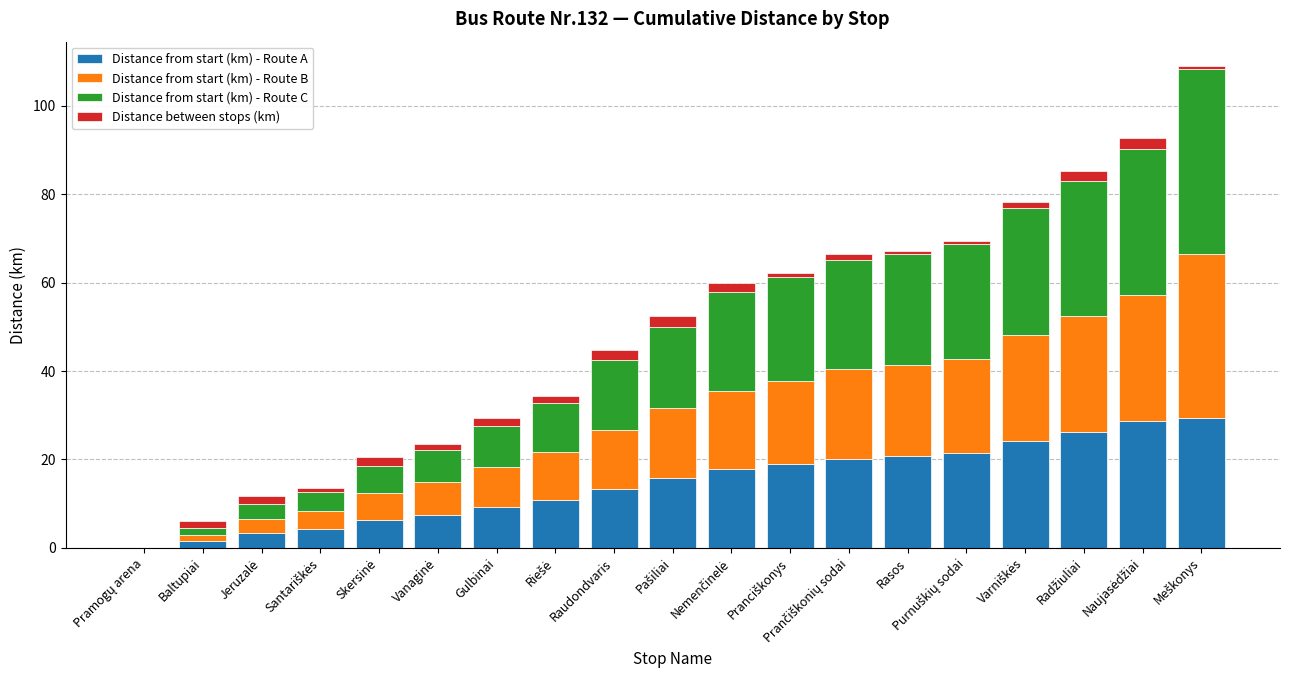

What is the highest value of the Distance from start (km) - Route A series?

29.4